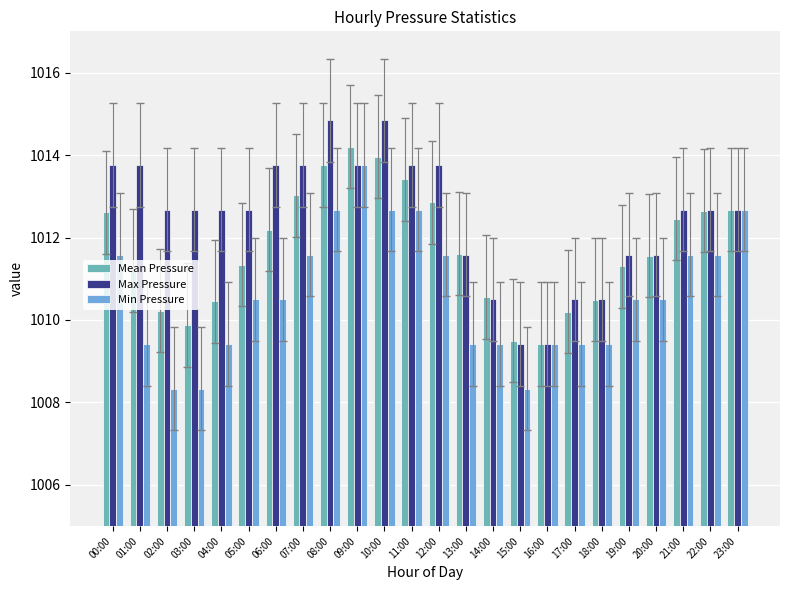

What is the sum of all Max Pressure values?

24299.7